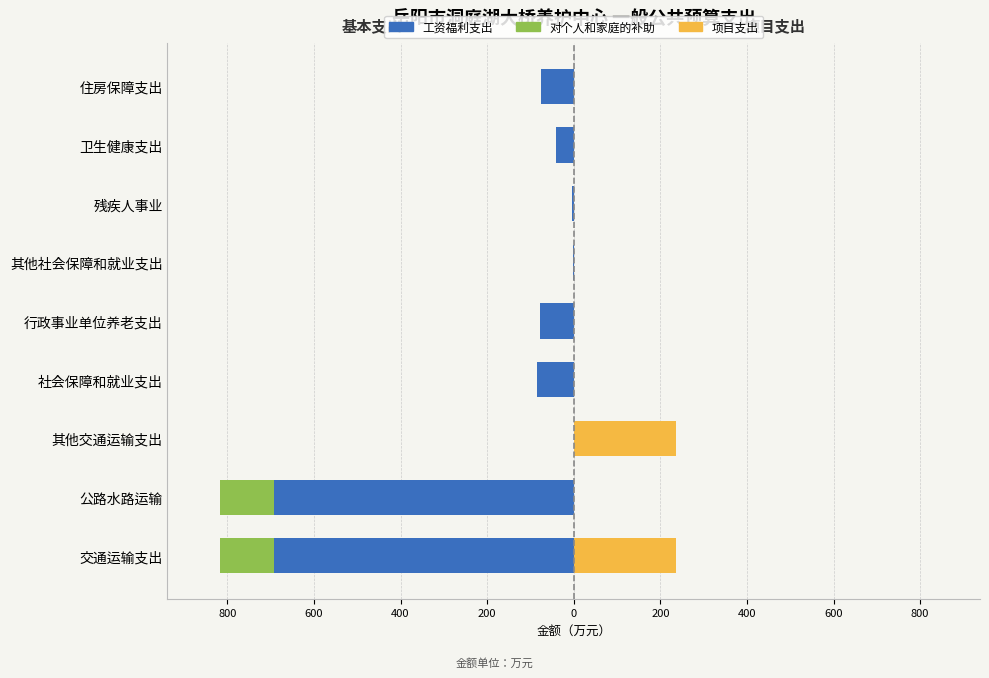

How many data points does each series have?

9